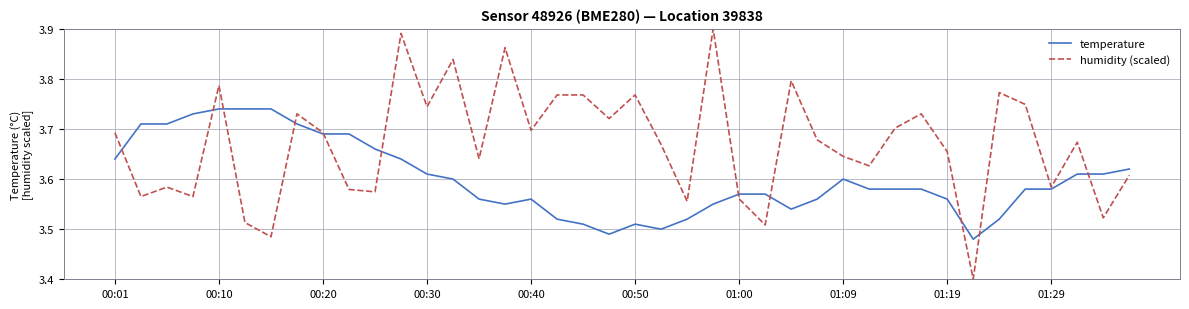

What is the difference between the maximum and minimum values in the humidity (scaled) series?

0.5